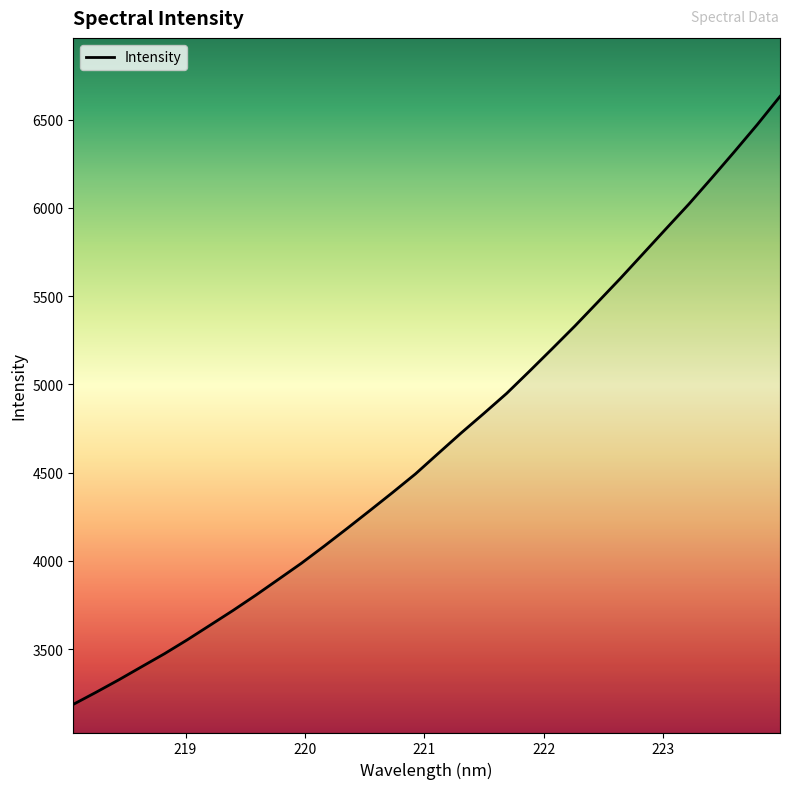

What is the minimum value shown in the chart?

3187.4